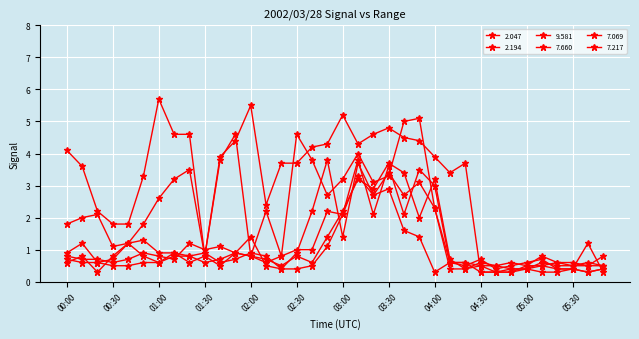

What is the difference between the maximum and minimum values in the 9.581 series?

3.5